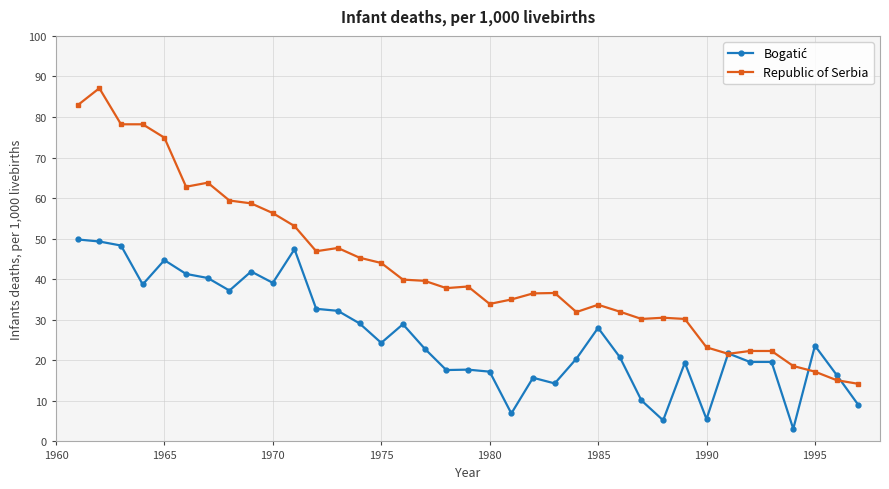

What is the value of the Republic of Serbia point at the 11th from the left?

53.1